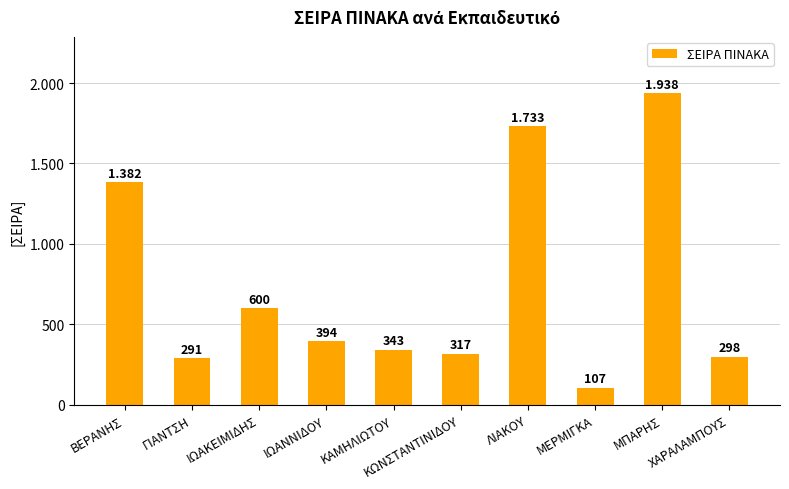

What is the average value?

740